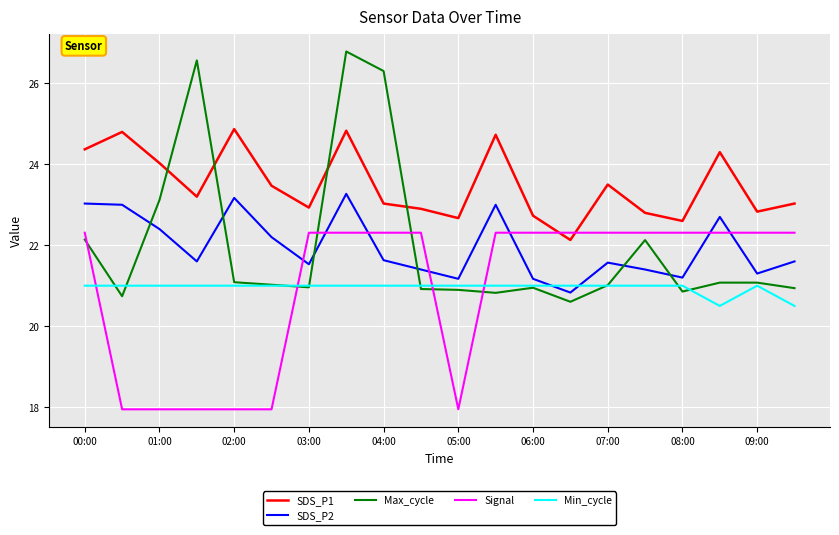

Which series has the largest total across all categories?

SDS_P1